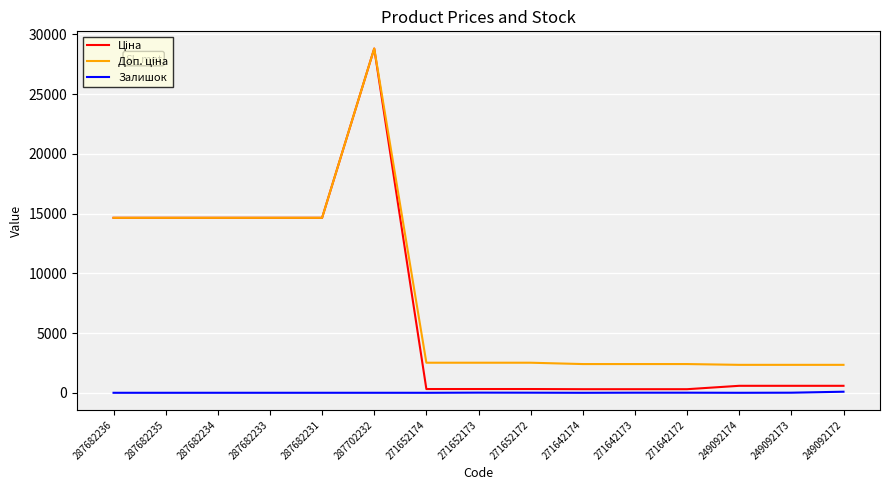

What position from the right is 271652172?

7